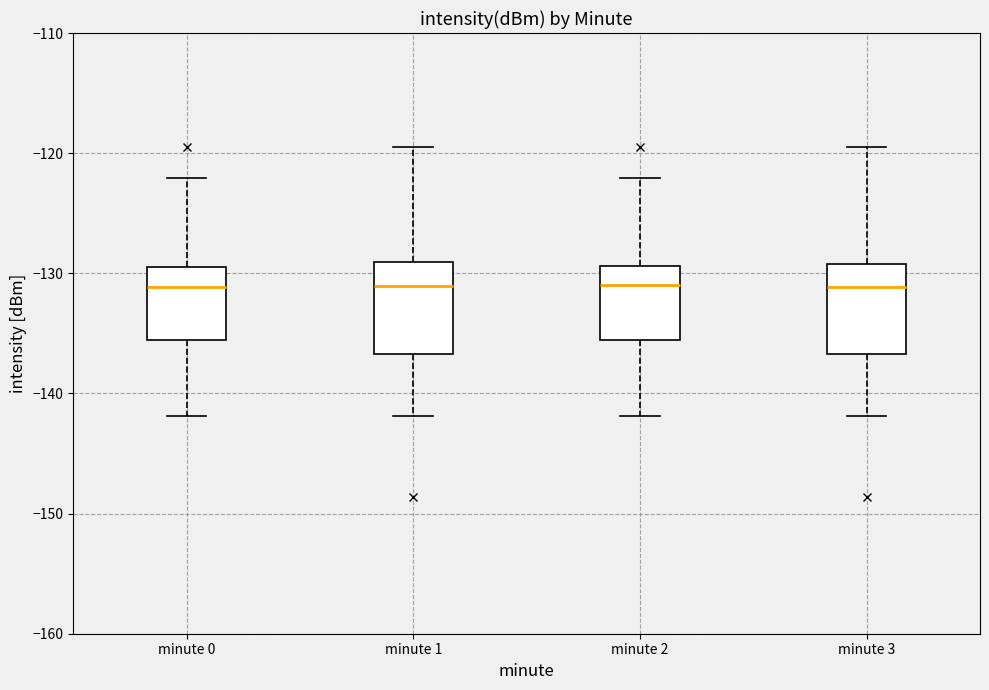

Reading left to right, read every box against the y-axis: the position of its median line, the range the box covers, and the ends of its whiskers. The values are not printed on the chart, so give them approximately, as read against the axis.

minute 0: median -131, box -136 to -129, whiskers -142 to -122
minute 1: median -131, box -137 to -129, whiskers -142 to -120
minute 2: median -131, box -136 to -129, whiskers -142 to -122
minute 3: median -131, box -137 to -129, whiskers -142 to -120